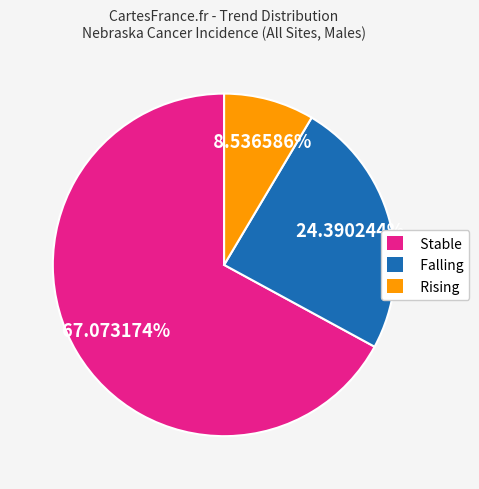

Is there a majority slice in this chart?

Yes